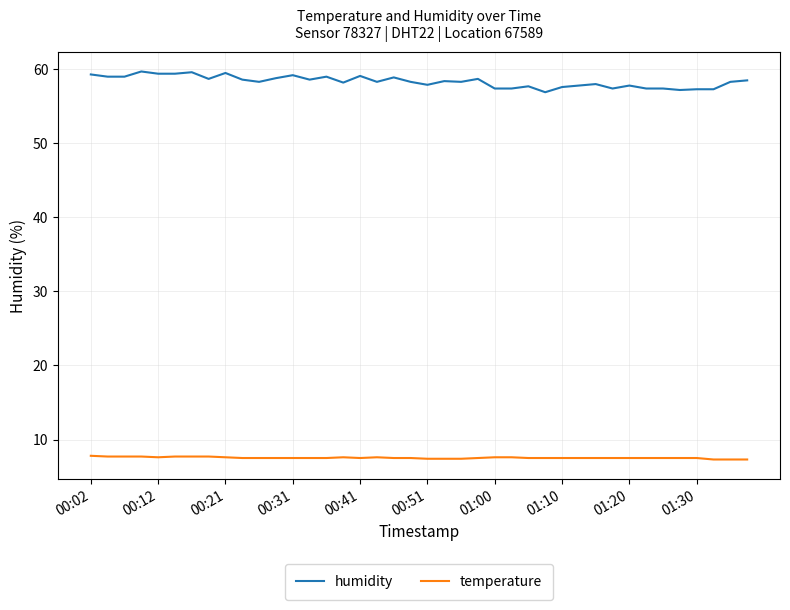

Is this an area chart (filled region under the line)?

No